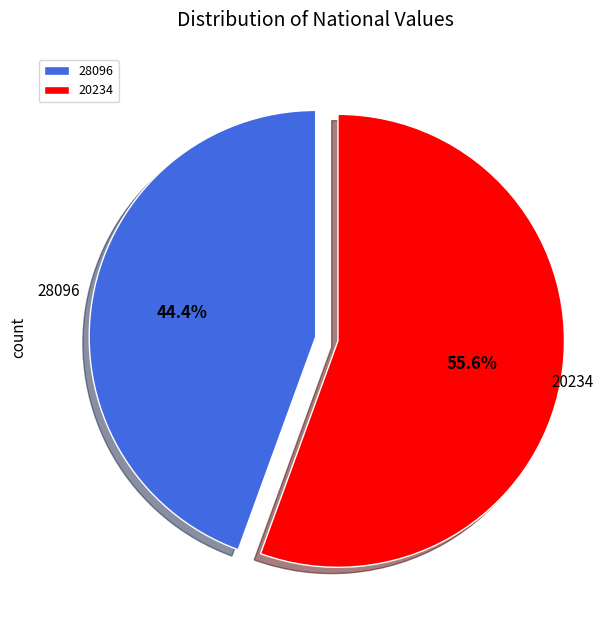

Rank the categories by value from highest to lowest.

20234, 28096